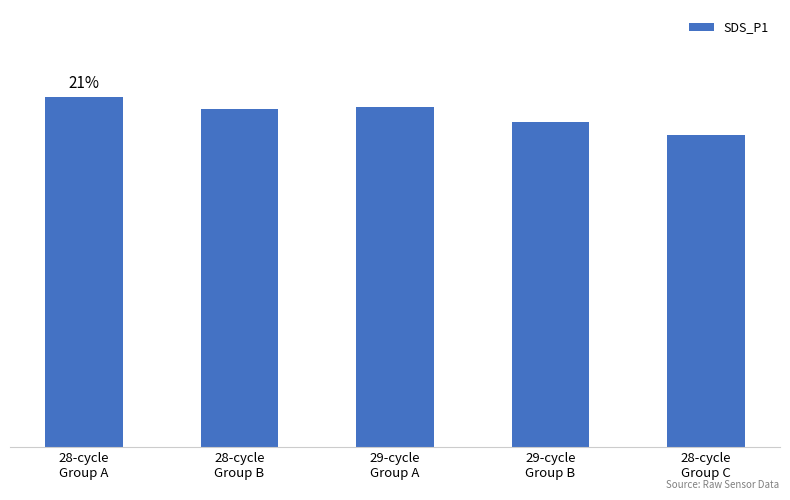

Are the bars horizontal?

No